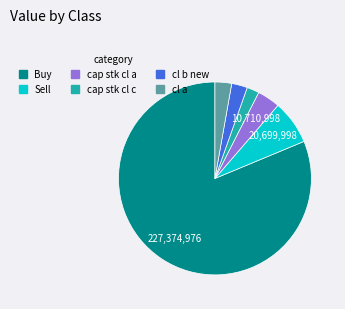

Does Sell account for over 50% of the chart?

No